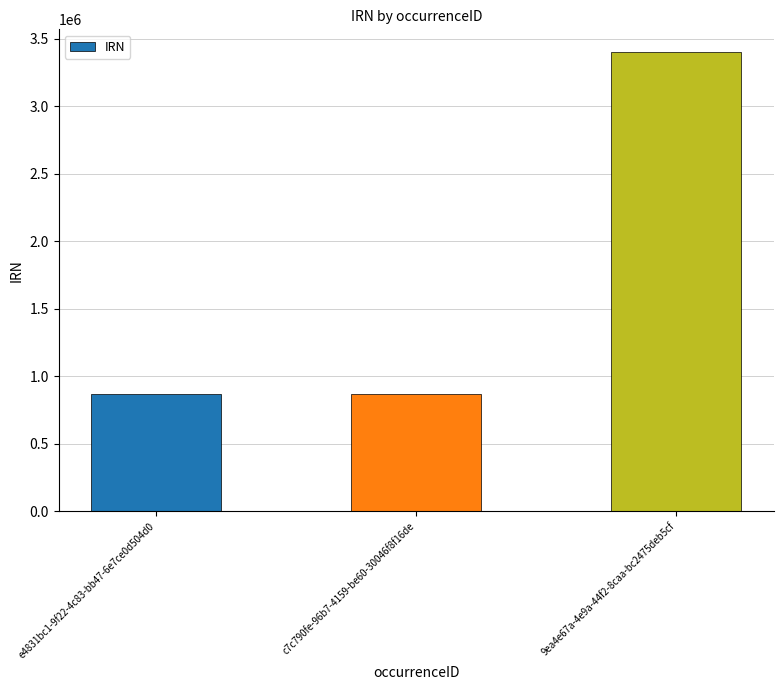

What is the difference between the maximum and minimum values?

2532516